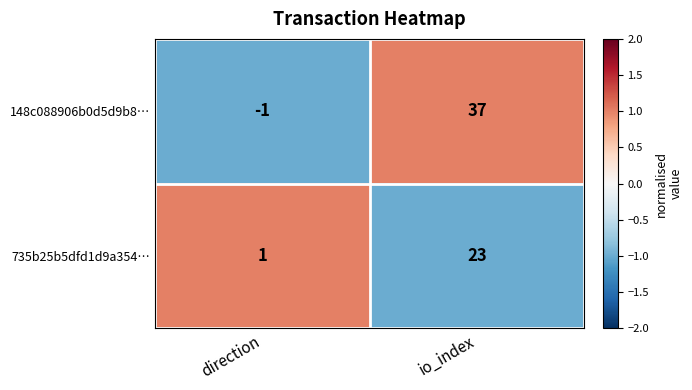

At which label is 148c088906b0d5d9b8… closest to 18?

direction